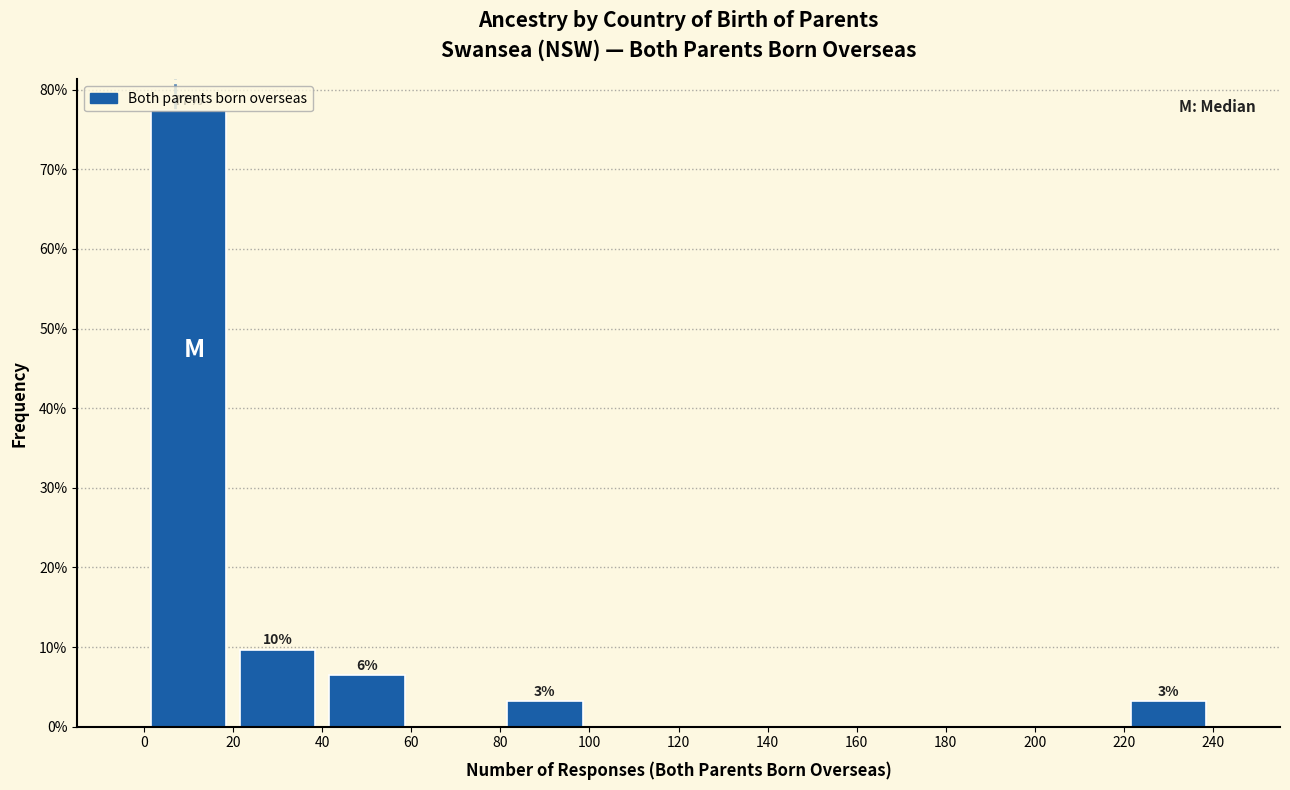

Over which range of the x-axis is the bar tallest?

0 to 20